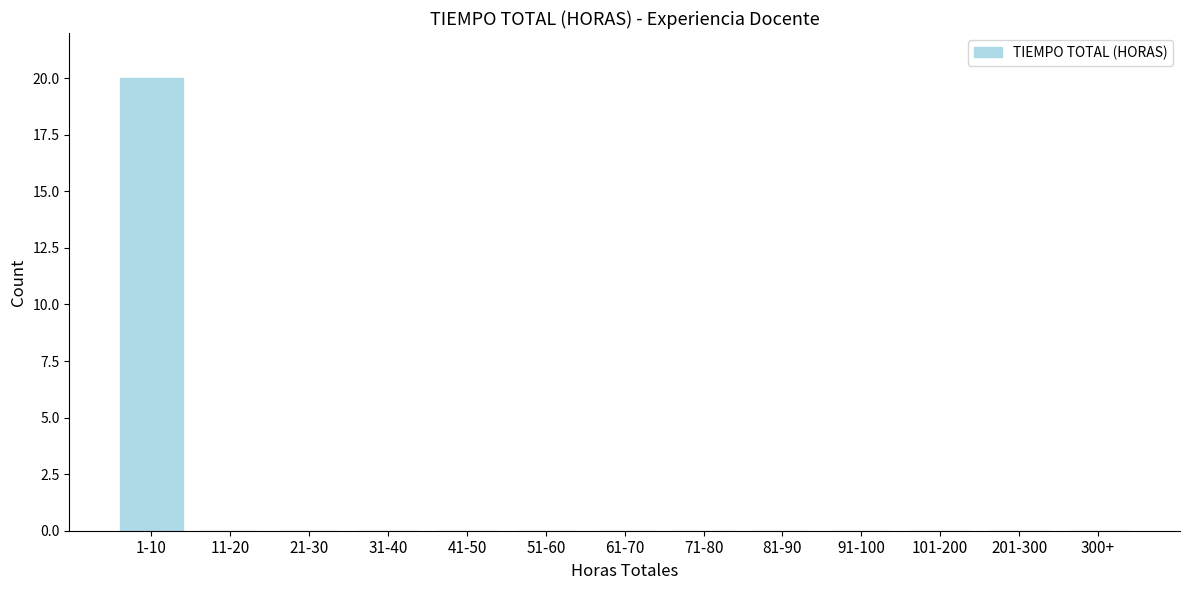

Reading right to left, transcribe all the data shown in this chart.

300+=0	201-300=0	101-200=0	91-100=0	81-90=0	71-80=0	61-70=0	51-60=0	41-50=0	31-40=0	21-30=0	11-20=0	1-10=20